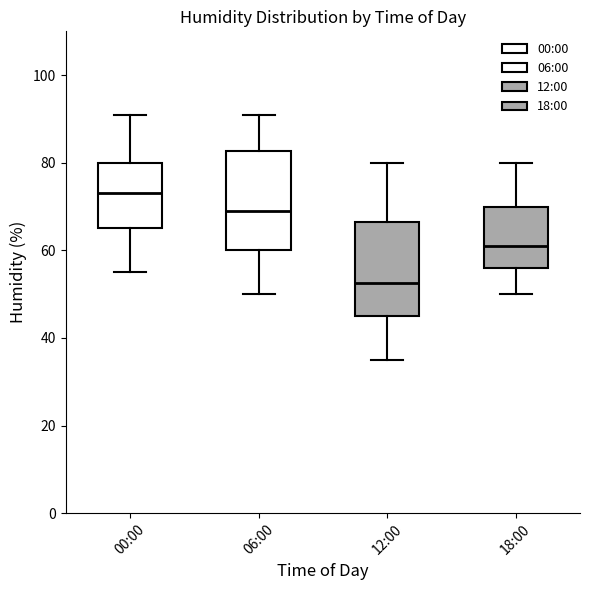

Reading left to right, read every box against the y-axis: the position of its median line, the range the box covers, and the ends of its whiskers. The values are not printed on the chart, so give them approximately, as read against the axis.

00:00: median 74, box 66 to 80, whiskers 56 to 92
06:00: median 70, box 60 to 82, whiskers 50 to 92
12:00: median 52, box 46 to 66, whiskers 36 to 80
18:00: median 62, box 56 to 70, whiskers 50 to 80